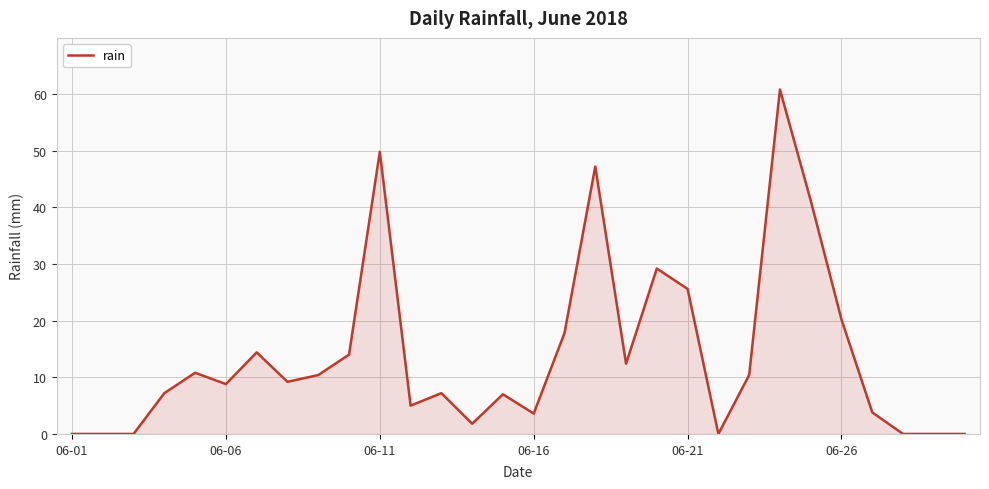

What is the difference between the maximum and minimum values?

60.8